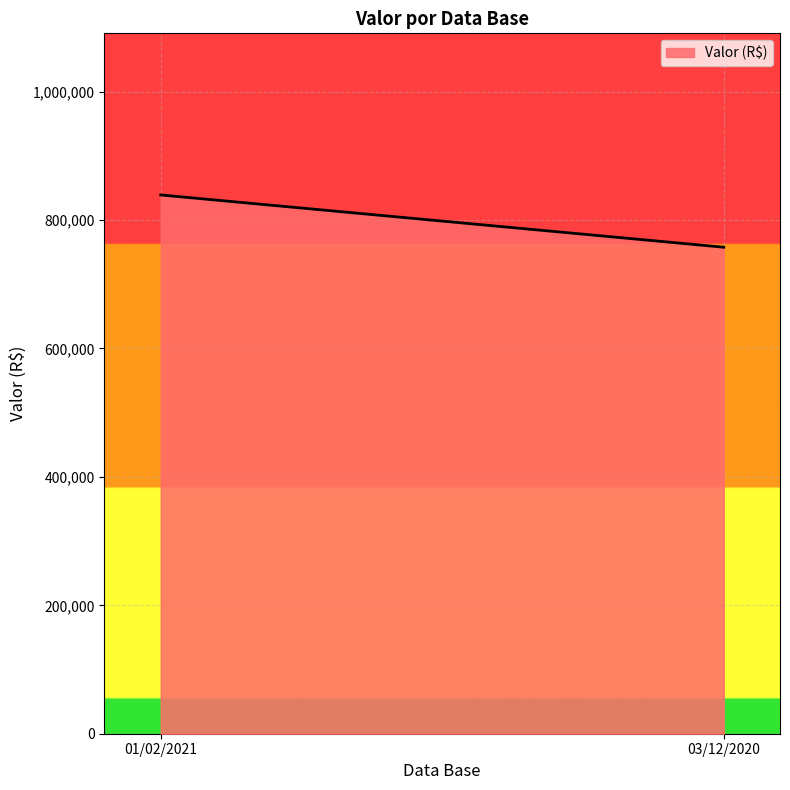

The chart shows a value of 1028454.3 at 03/12/2020. True or false?

False